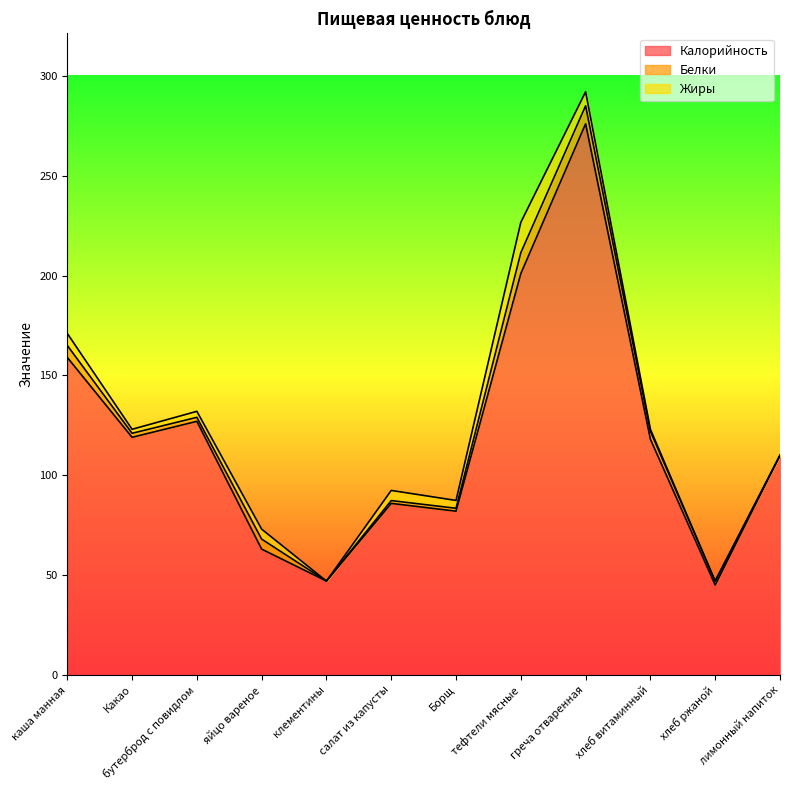

Rank the series at тефтели мясные from lowest to highest value.

Белки, Жиры, Калорийность